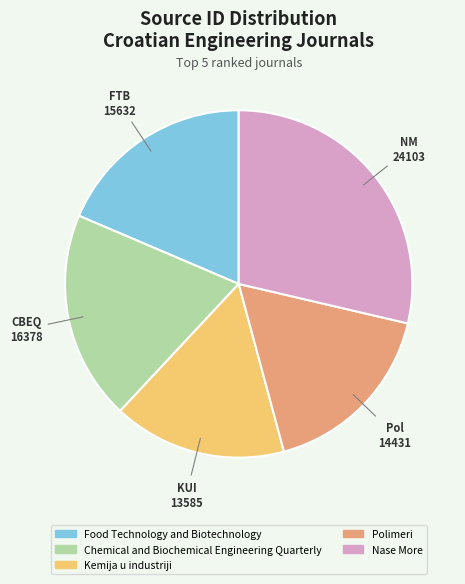

Is it true that Chemical and Biochemical Engineering Quarterly is 8% of the pie?

False